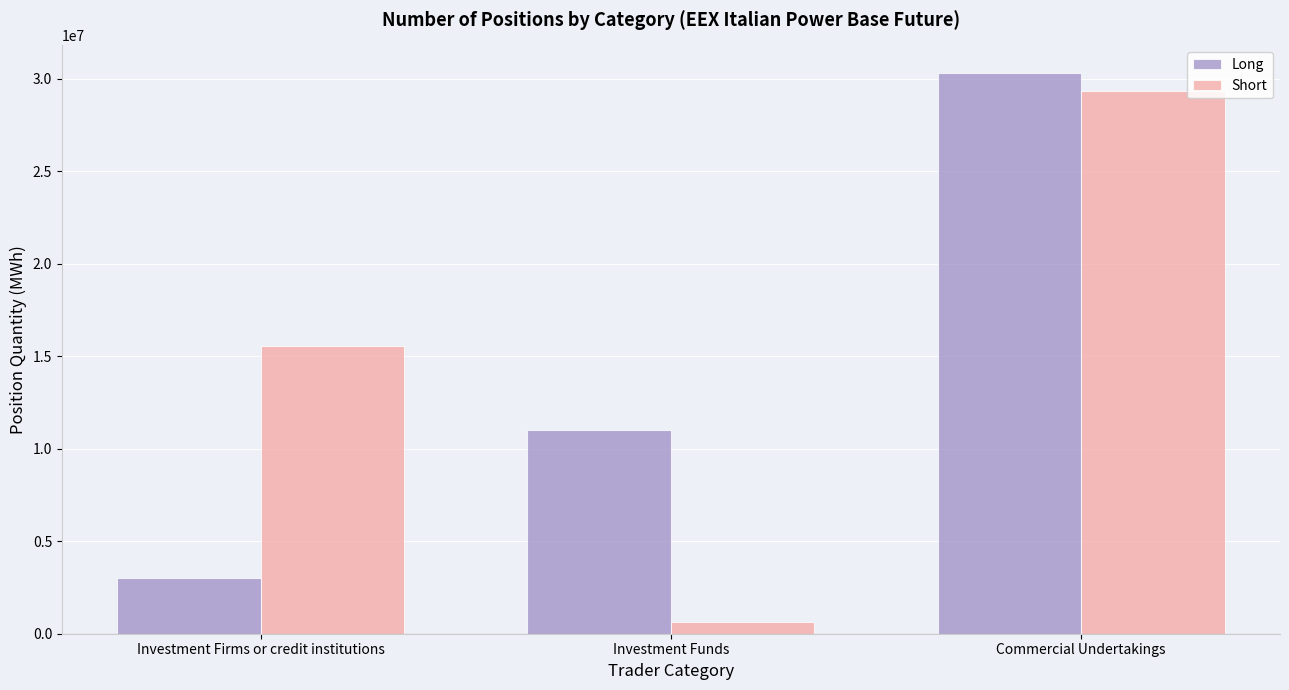

What is the difference between the Long values at Commercial Undertakings and Investment Firms or credit institutions?

27250689